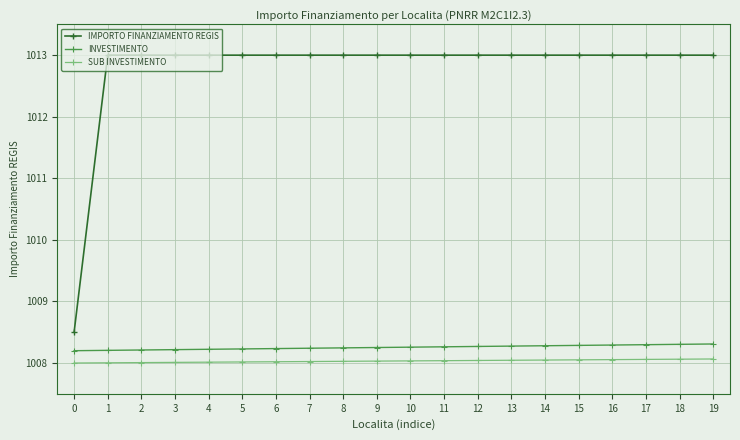

List the series in order of their peak value, lowest first.

SUB INVESTIMENTO, INVESTIMENTO, IMPORTO FINANZIAMENTO REGIS